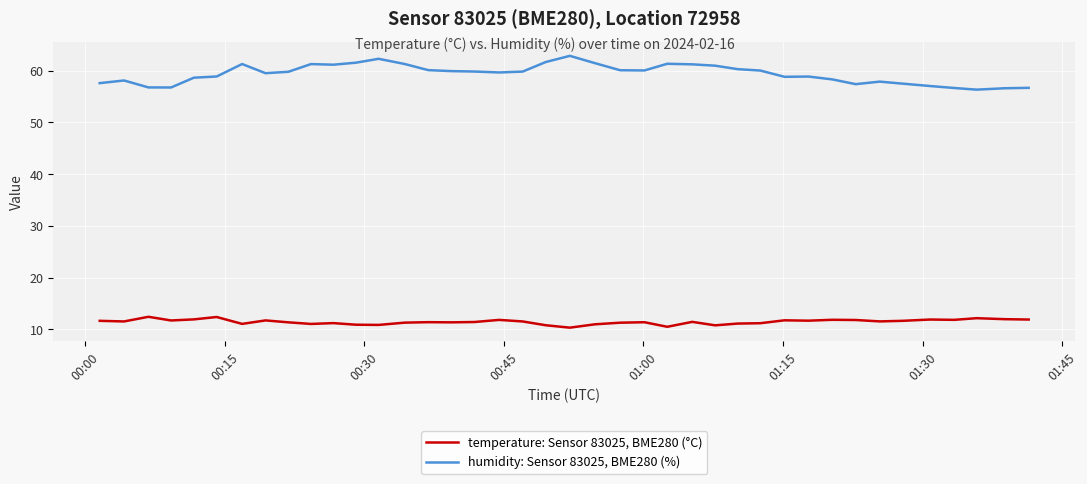

Which series has the widest spread of values?

humidity: Sensor 83025, BME280 (%)